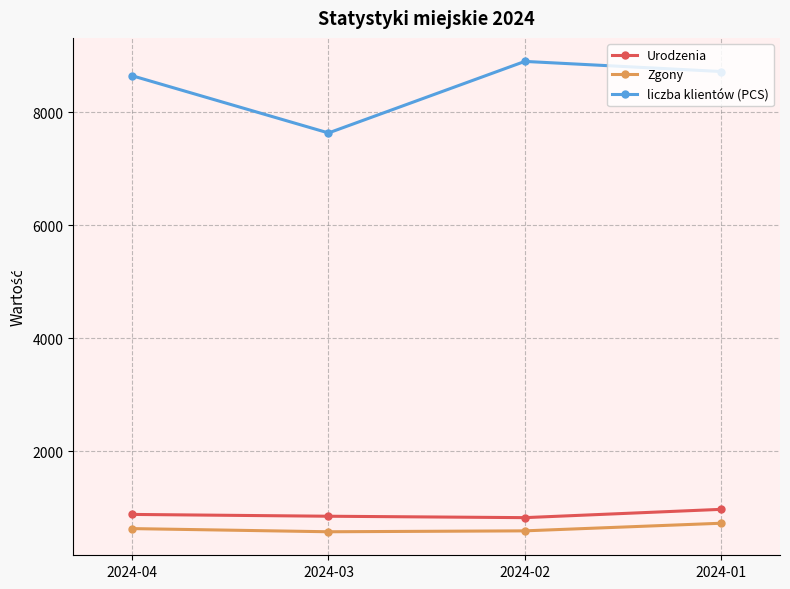

What is the value of the Urodzenia point at the 3rd from the left?

825